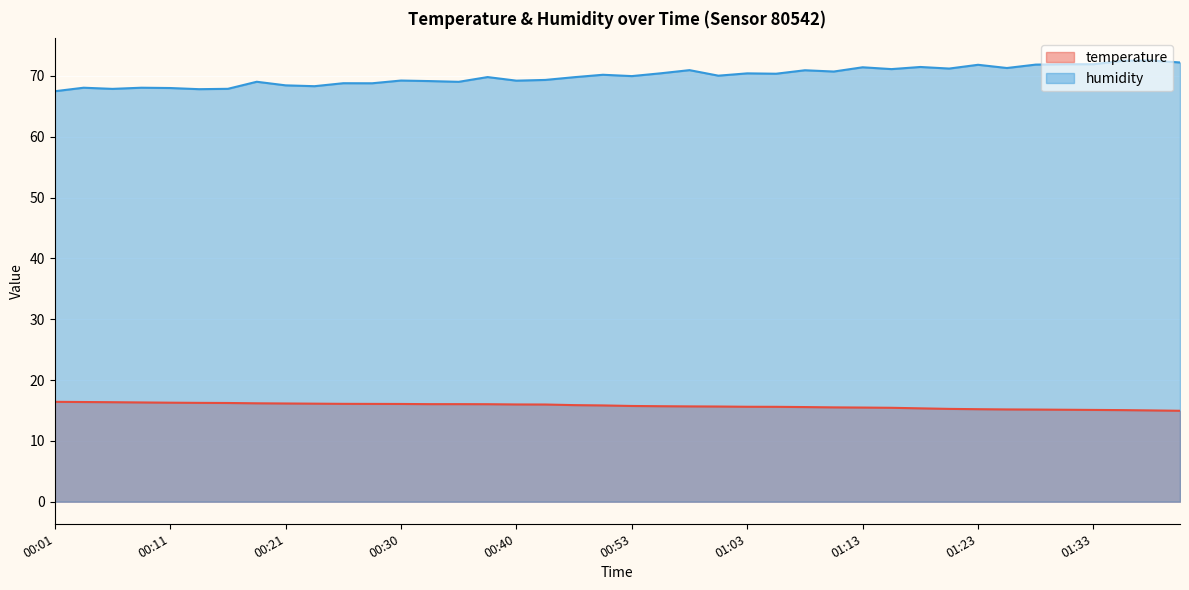

True or false: temperature has a value of 8.4 at 01:03.

False